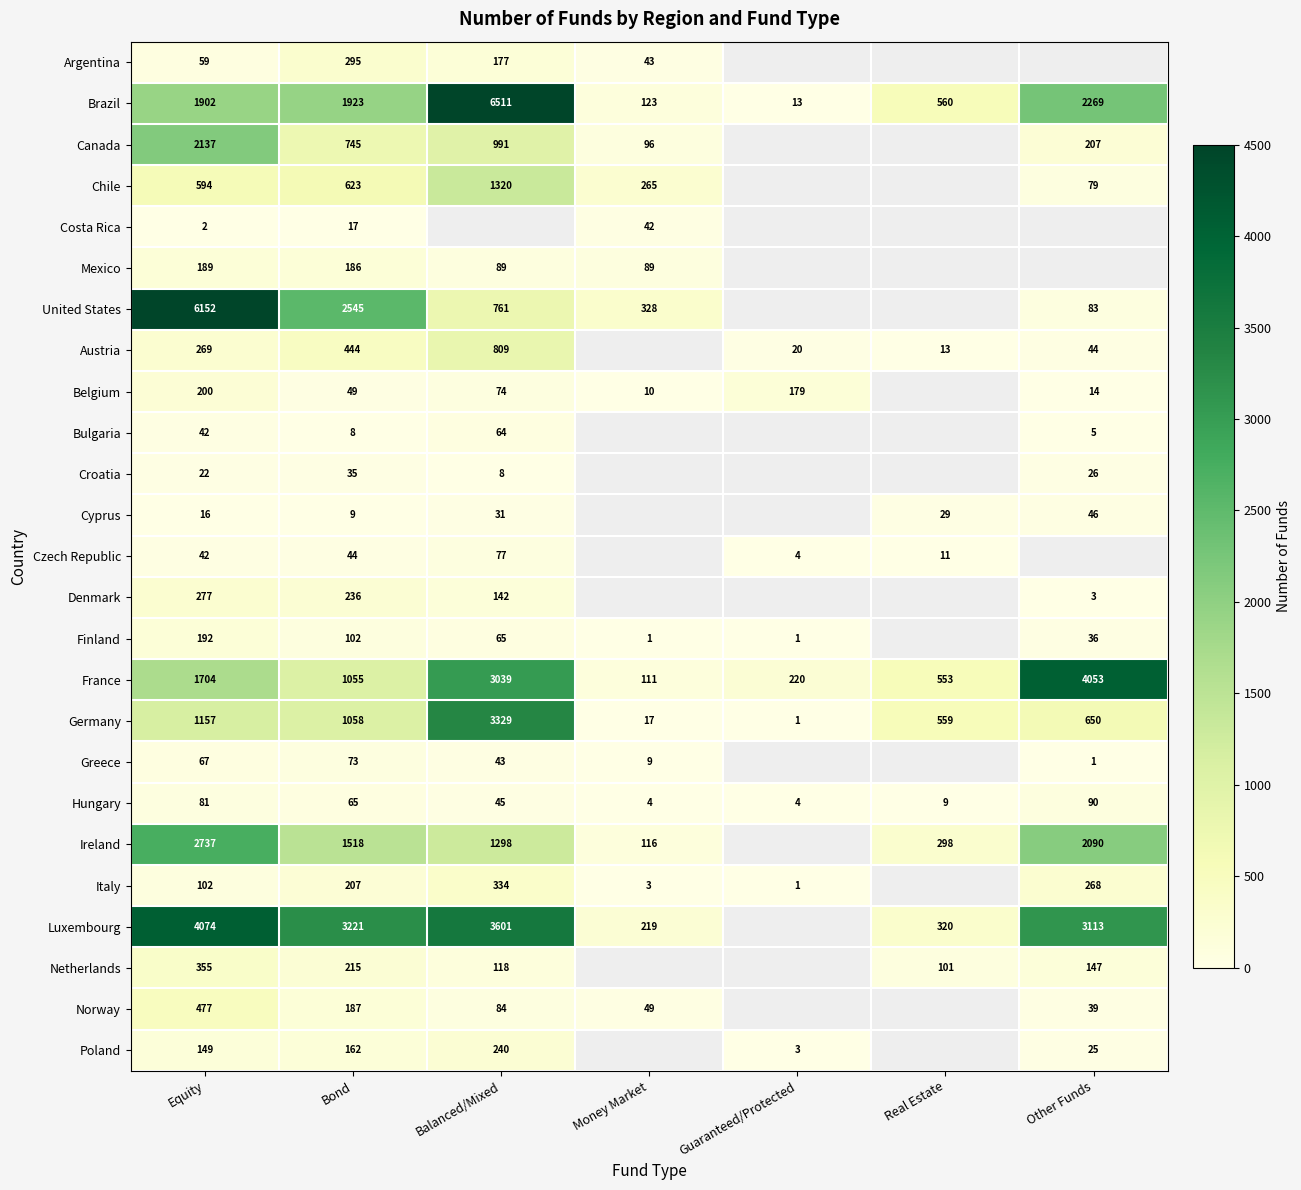

The value of Chile at Balanced/Mixed is 1771. True or false?

False